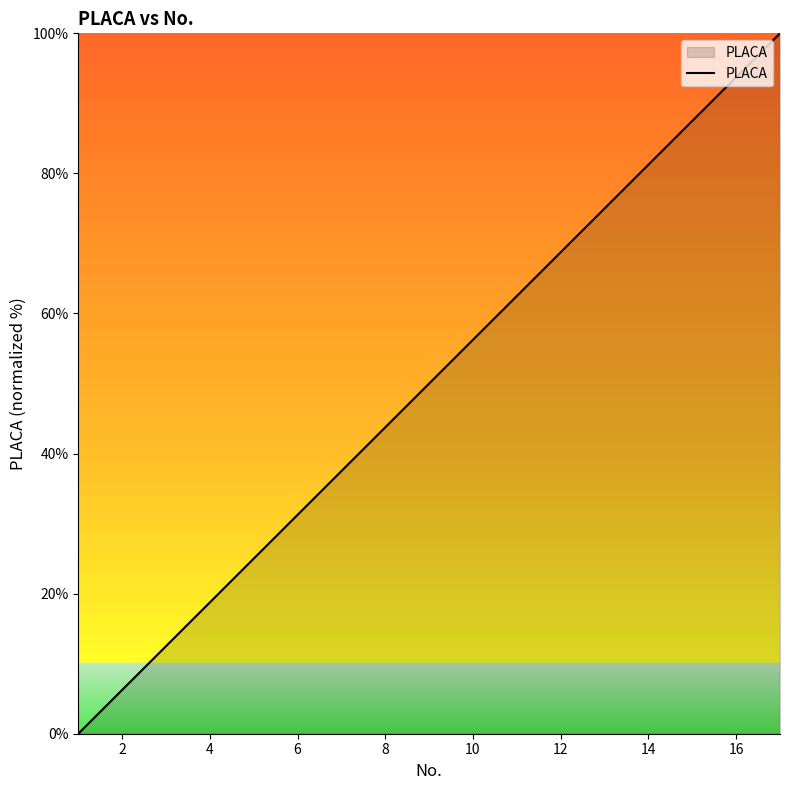

What is the difference between the maximum and minimum values?

100.0